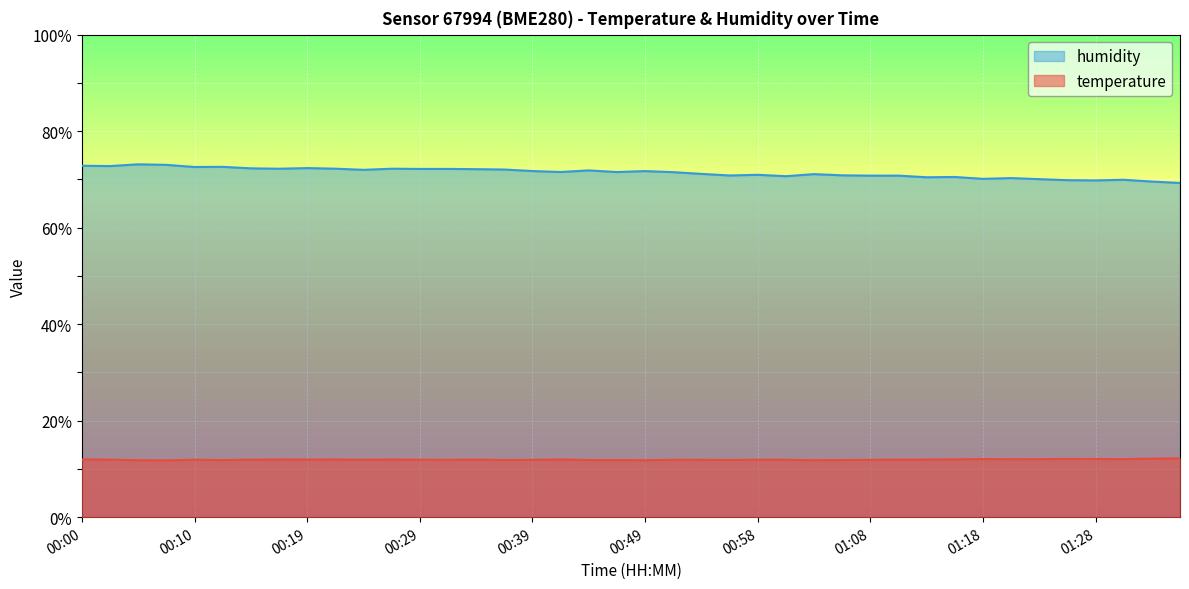

Reading left to right, transcribe all the data shown in this chart.

temperature: 00:00=12.0	00:02=11.9	00:05=11.8	00:07=11.8	00:10=11.9	00:12=11.8	00:15=11.9	00:17=11.9	00:19=11.9	00:22=11.9	00:24=11.9	00:27=11.9	00:29=11.9	00:32=11.9	00:34=11.9	00:36=11.8	00:39=11.9	00:41=11.9	00:44=11.8	00:46=11.8	00:49=11.8	00:51=11.9	00:53=11.9	00:56=11.8	00:58=11.9	01:01=11.9	01:03=11.8	01:06=11.8	01:08=11.9	01:11=11.9	01:13=11.9	01:16=12.0	01:18=12.0	01:21=12.0	01:23=12.0	01:25=12.1	01:28=12.1	01:30=12.0	01:33=12.1	01:35=12.2
humidity: 00:00=72.8	00:02=72.8	00:05=73.1	00:07=73.0	00:10=72.6	00:12=72.6	00:15=72.3	00:17=72.2	00:19=72.3	00:22=72.2	00:24=72.0	00:27=72.2	00:29=72.2	00:32=72.2	00:34=72.1	00:36=72.0	00:39=71.7	00:41=71.5	00:44=71.9	00:46=71.5	00:49=71.7	00:51=71.5	00:53=71.1	00:56=70.8	00:58=71.0	01:01=70.7	01:03=71.1	01:06=70.8	01:08=70.8	01:11=70.8	01:13=70.4	01:16=70.5	01:18=70.1	01:21=70.3	01:23=70.0	01:25=69.8	01:28=69.8	01:30=69.9	01:33=69.5	01:35=69.3